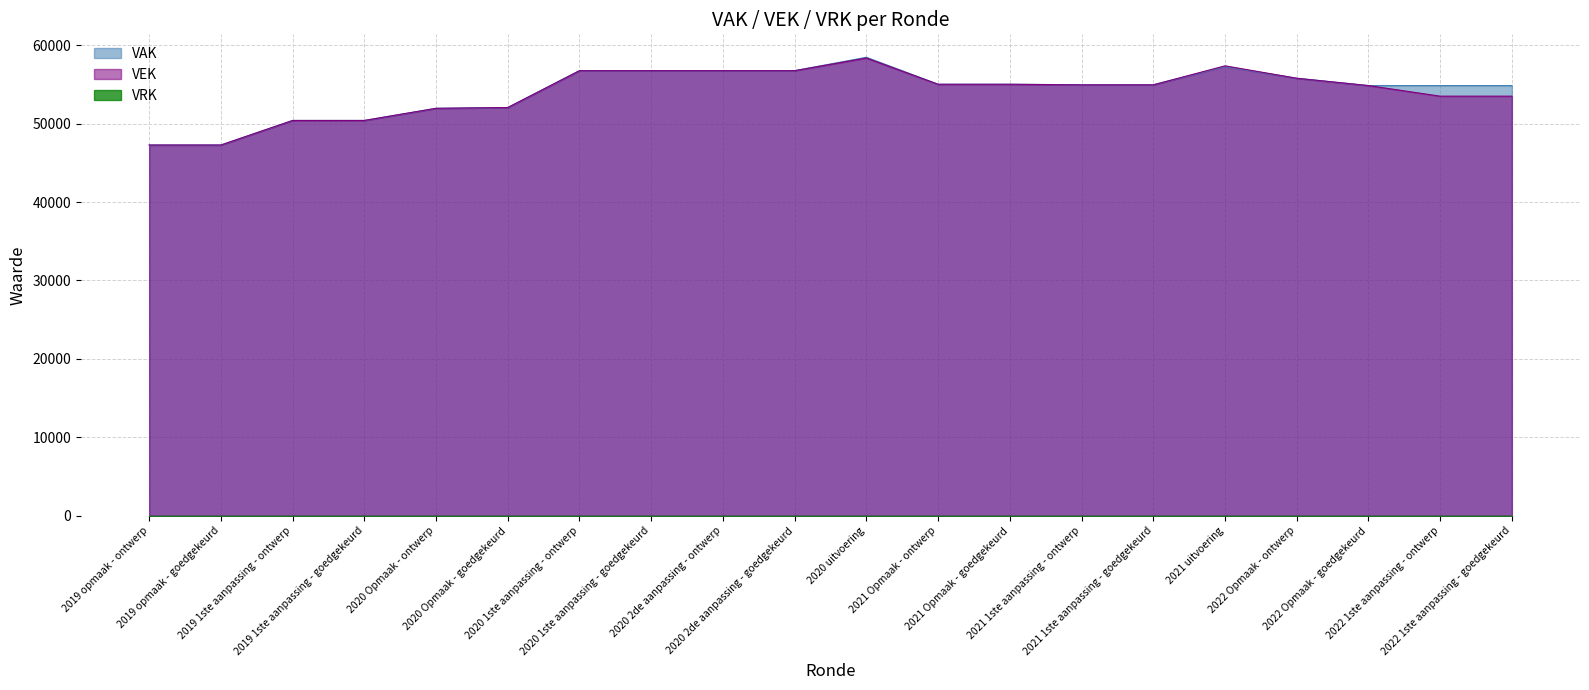

What is the difference between the second highest and second lowest values in the VAK series?

9994